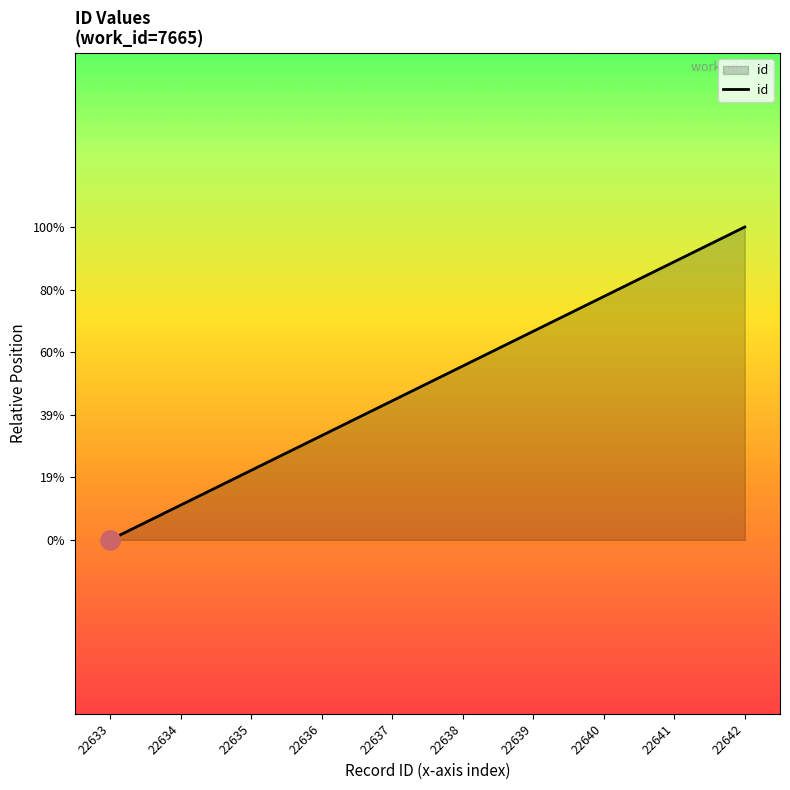

Is this an area chart (filled region under the line)?

Yes